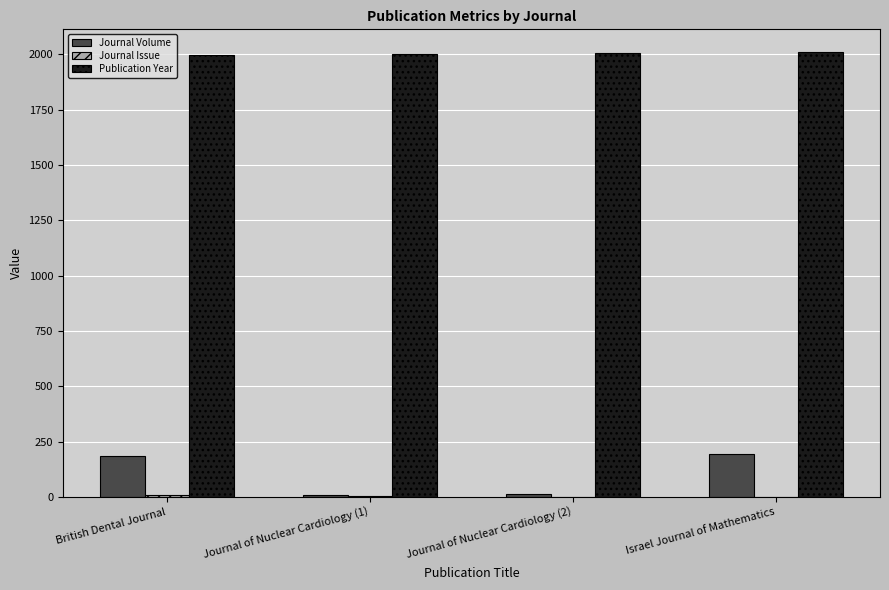

What is the maximum value shown in the chart?

2013